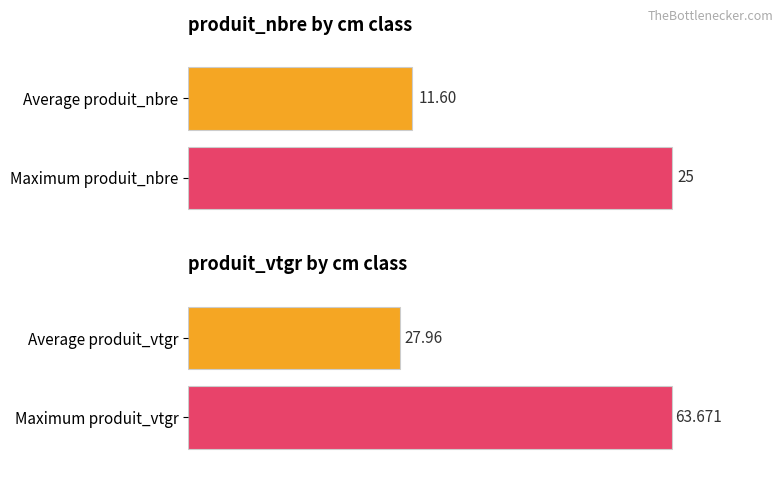

What is the average value of the produit_nbre series?

11.6